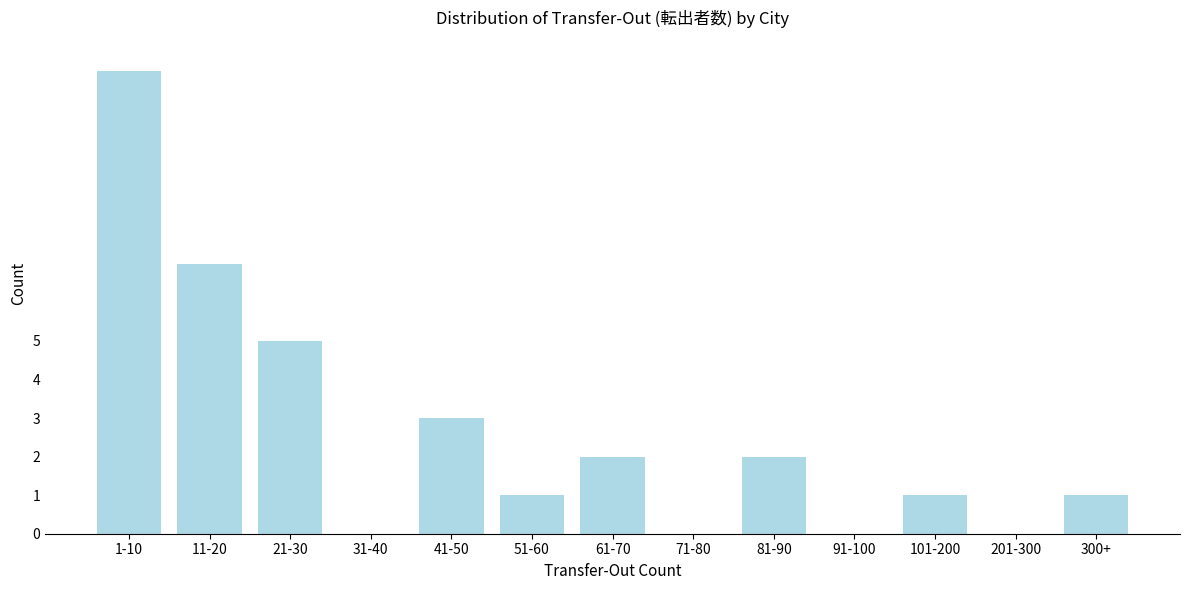

Reading right to left, what are all the values shown in this chart?

300+=1	201-300=0	101-200=1	91-100=0	81-90=2	71-80=0	61-70=2	51-60=1	41-50=3	31-40=0	21-30=5	11-20=7	1-10=12